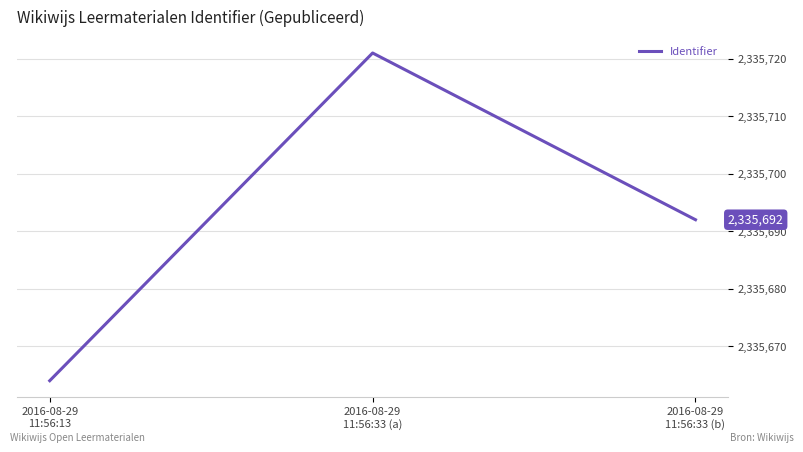

Between 2016-08-29
11:56:33 (b) and 2016-08-29
11:56:13, which is larger?

2016-08-29
11:56:33 (b)